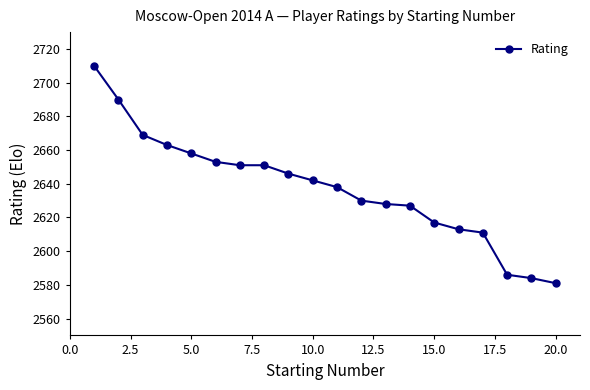

What is the maximum value shown in the chart?

2710